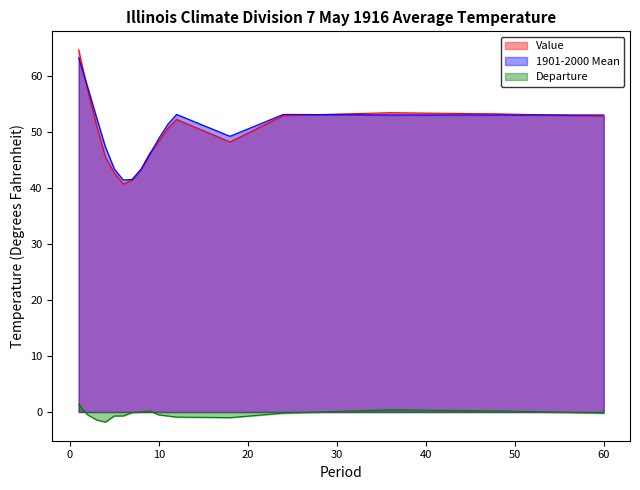

What is the difference between the highest and lowest values at 18?

50.2